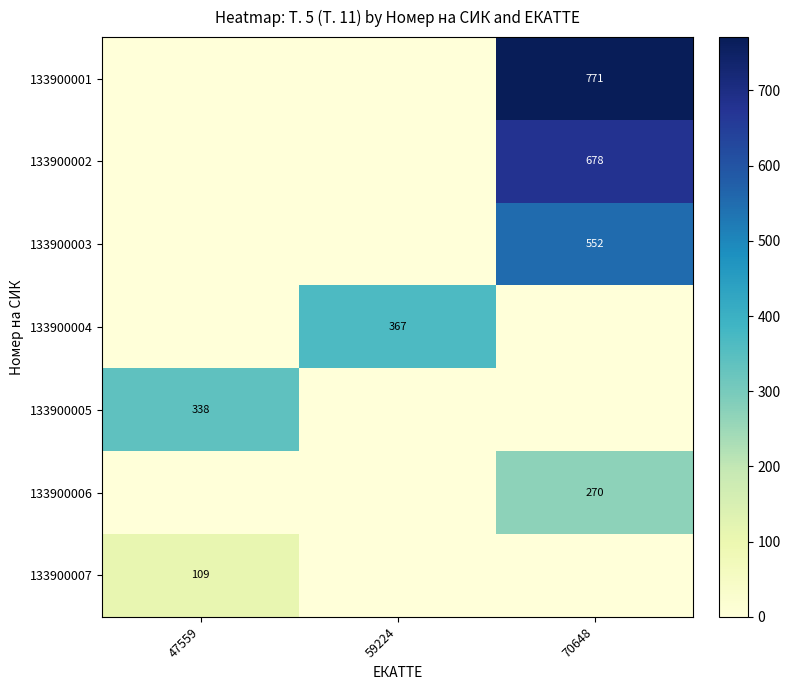

Is it true that 133900003 equals 786 at 70648?

False